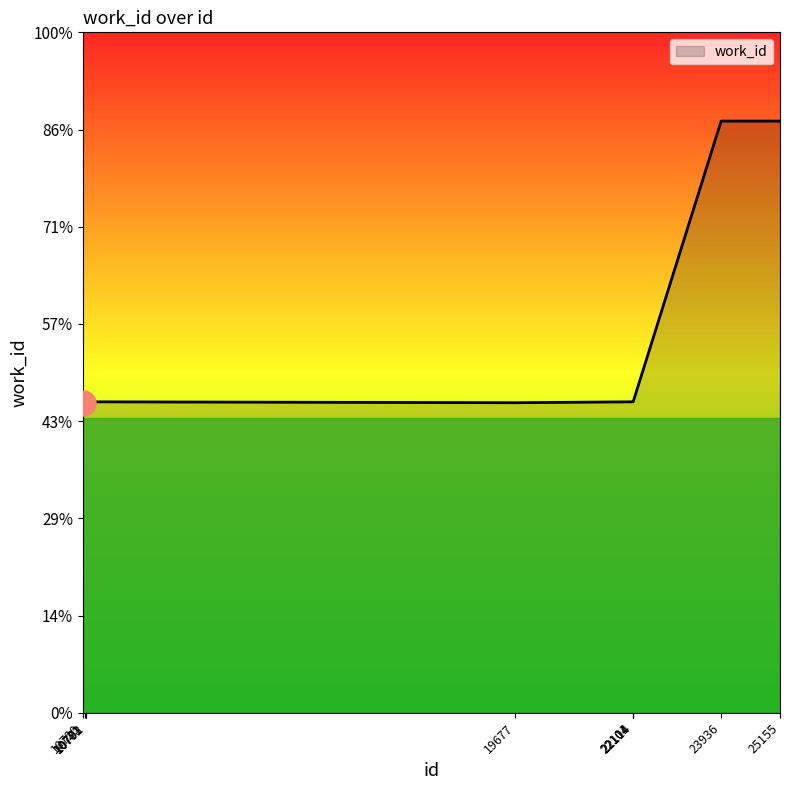

Reading left to right, what are all the values shown in this chart?

4153	4171	4167	4167	4155	4167	4167	4167	7929	7929